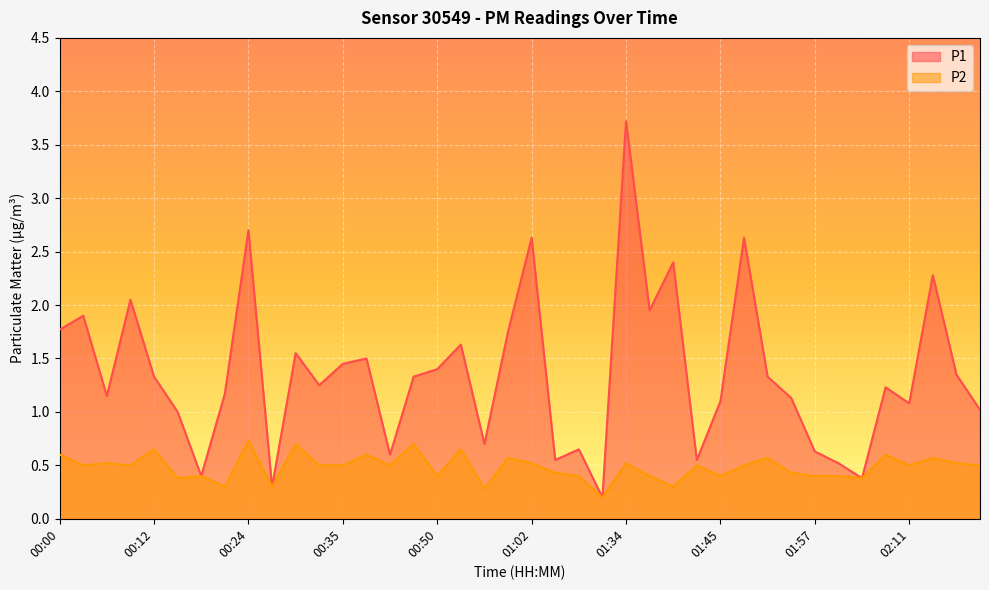

What is the sum of the P1 values at 00:21 and 00:15?

2.2